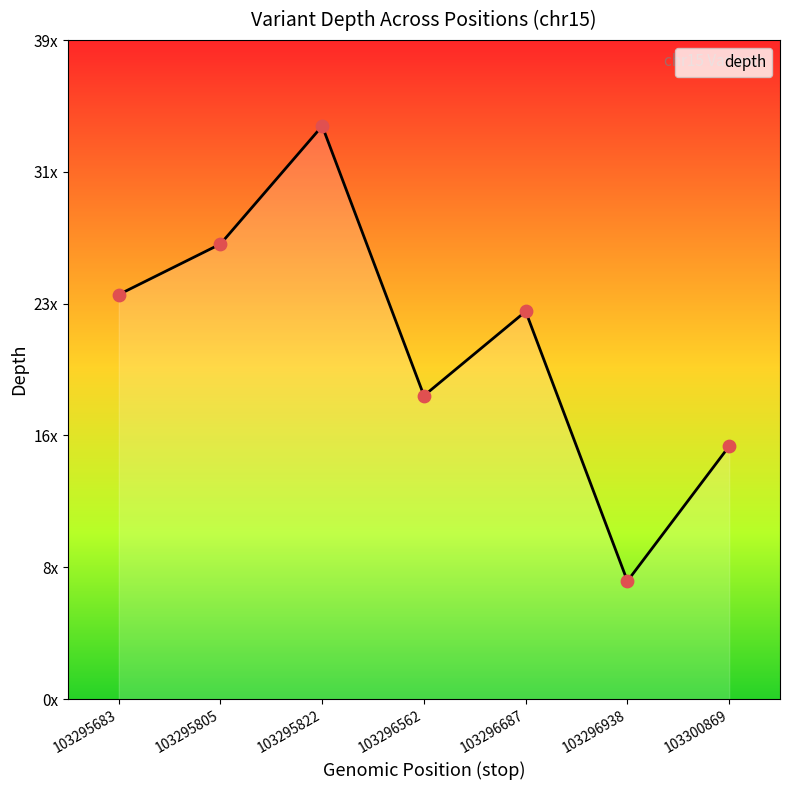

Between 103296938 and 103295683, which is larger?

103295683